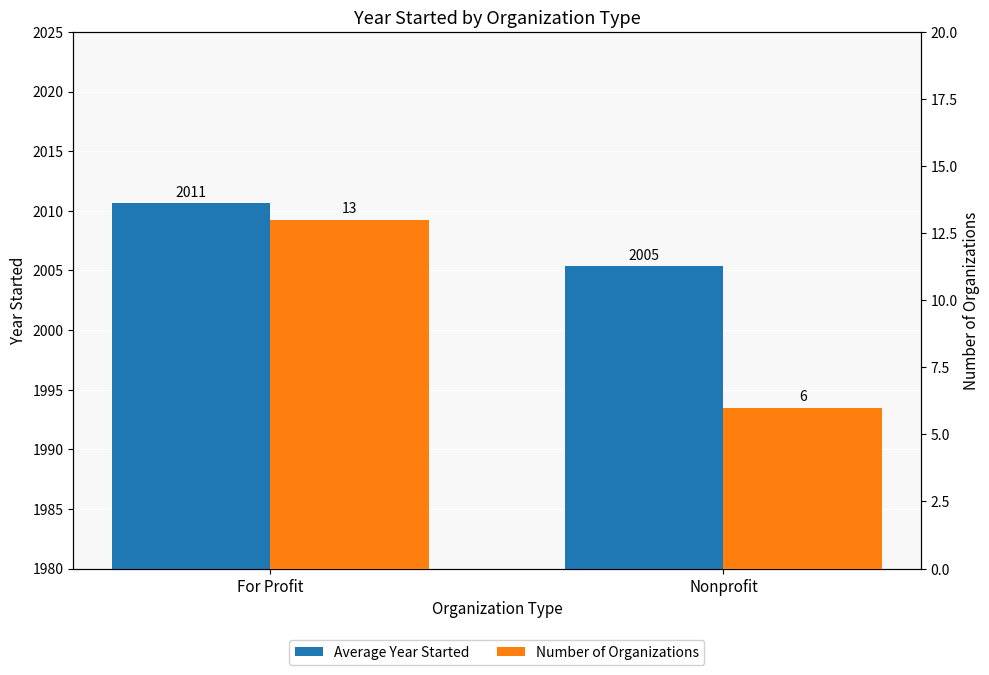

How many bars are there in total?

4